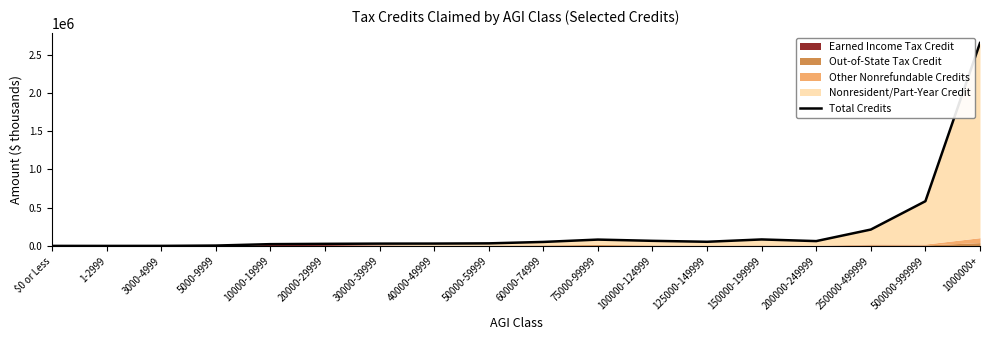

Is it true that the value at 200000-249999 is 14856.7?

False